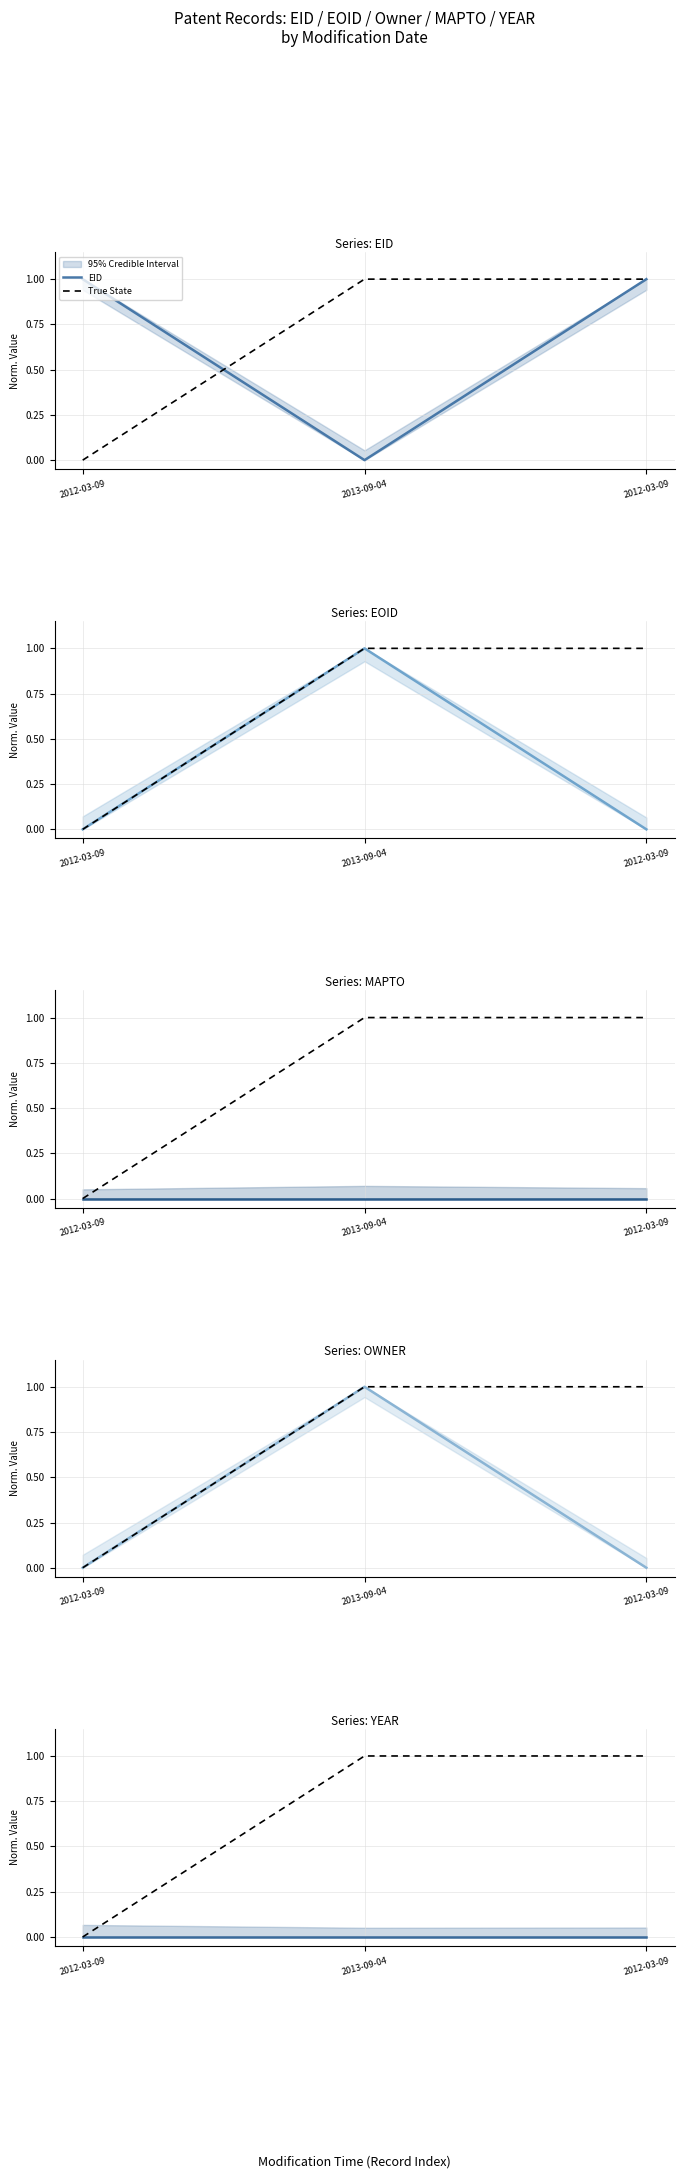

True or false: OWNER has a value of 0.7 at 2012-03-09.

False